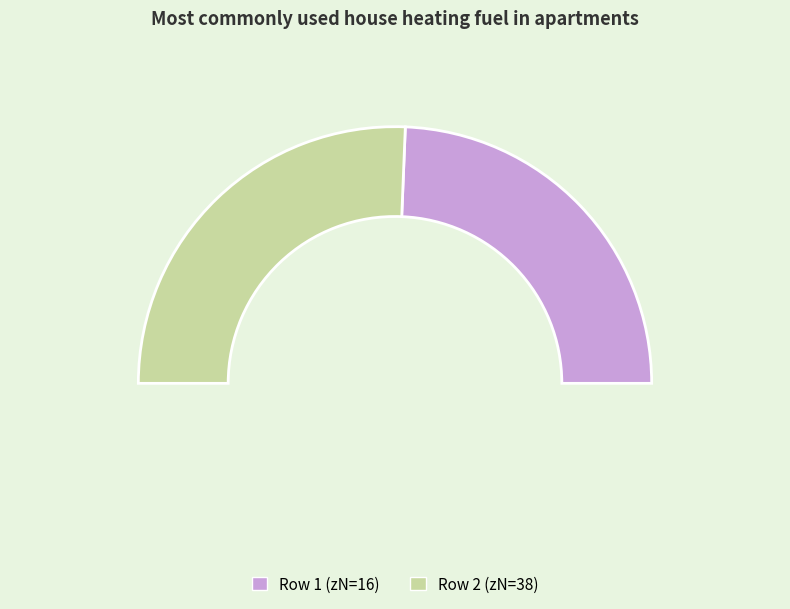

How many segments does this pie chart have?

2